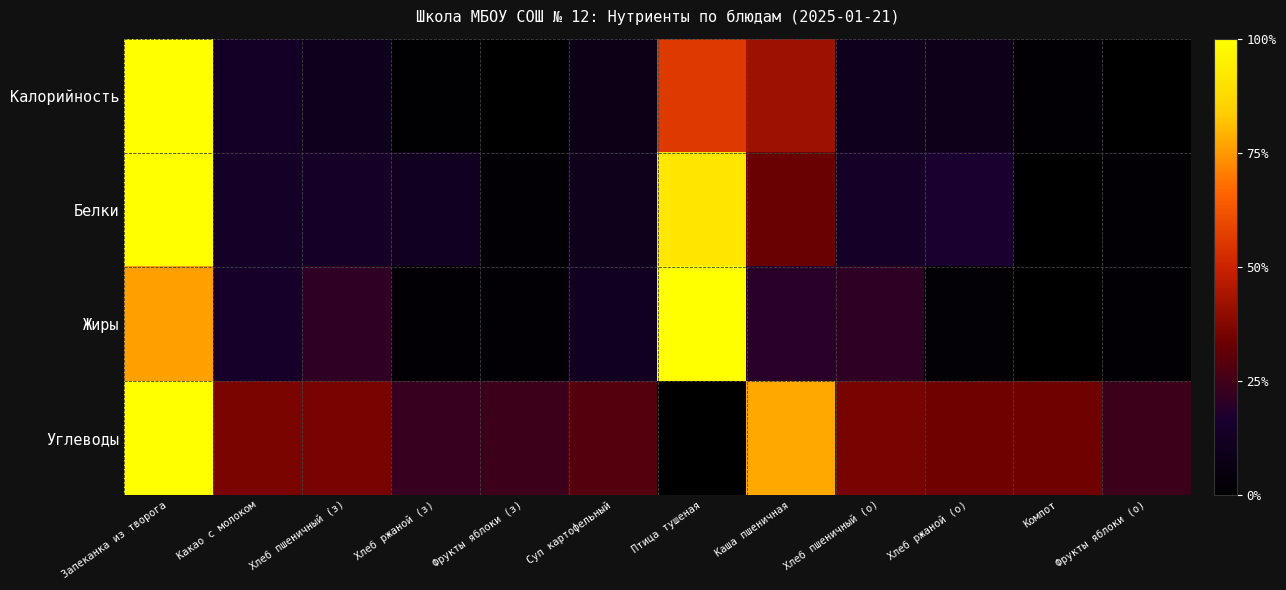

Reading left to right, list all the values displayed in this chart.

Калорийность: Запеканка из творога=1.0	Какао с молоком=0.1	Хлеб пшеничный (з)=0.1	Хлеб ржаной (з)=0.0	Фрукты яблоки (з)=0.0	Суп картофельный=0.1	Птица тушеная=0.6	Каша пшеничная=0.4	Хлеб пшеничный (о)=0.1	Хлеб ржаной (о)=0.1	Компот=0.0	Фрукты яблоки (о)=0.0
Белки: Запеканка из творога=1.0	Какао с молоком=0.1	Хлеб пшеничный (з)=0.1	Хлеб ржаной (з)=0.1	Фрукты яблоки (з)=0.0	Суп картофельный=0.1	Птица тушеная=0.9	Каша пшеничная=0.3	Хлеб пшеничный (о)=0.1	Хлеб ржаной (о)=0.2	Компот=0.0	Фрукты яблоки (о)=0.0
Жиры: Запеканка из творога=0.8	Какао с молоком=0.1	Хлеб пшеничный (з)=0.2	Хлеб ржаной (з)=0.0	Фрукты яблоки (з)=0.0	Суп картофельный=0.1	Птица тушеная=1.0	Каша пшеничная=0.2	Хлеб пшеничный (о)=0.2	Хлеб ржаной (о)=0.0	Компот=0.0	Фрукты яблоки (о)=0.0
Углеводы: Запеканка из творога=1.0	Какао с молоком=0.4	Хлеб пшеничный (з)=0.4	Хлеб ржаной (з)=0.2	Фрукты яблоки (з)=0.2	Суп картофельный=0.3	Птица тушеная=0.0	Каша пшеничная=0.8	Хлеб пшеничный (о)=0.4	Хлеб ржаной (о)=0.3	Компот=0.3	Фрукты яблоки (о)=0.2